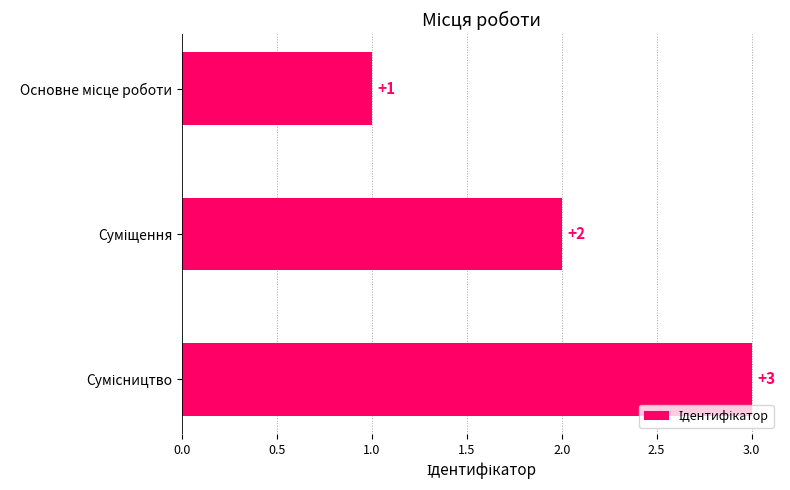

Count the values in the range 1 to 3.

3